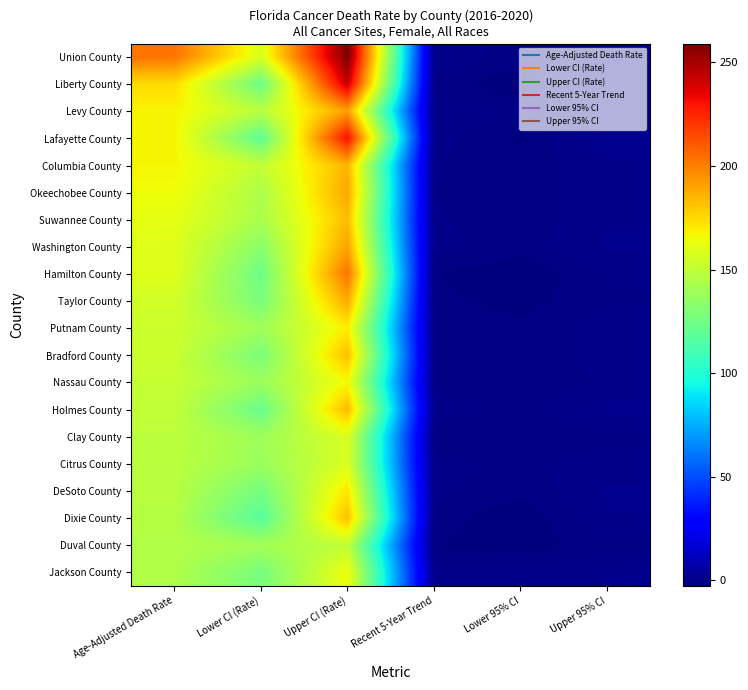

Reading left to right, list all the values displayed in this chart.

Union County: Age-Adjusted Death Rate=203.5	Lower CI (Rate)=158.0	Upper CI (Rate)=259.1	Recent 5-Year Trend=0.3	Lower 95% CI=-1.1	Upper 95% CI=1.7
Liberty County: Age-Adjusted Death Rate=174.5	Lower CI (Rate)=123.2	Upper CI (Rate)=242.4	Recent 5-Year Trend=-0.8	Lower 95% CI=-2.6	Upper 95% CI=1.1
Levy County: Age-Adjusted Death Rate=168.0	Lower CI (Rate)=147.6	Upper CI (Rate)=190.9	Recent 5-Year Trend=0.0	Lower 95% CI=-0.7	Upper 95% CI=0.7
Lafayette County: Age-Adjusted Death Rate=167.5	Lower CI (Rate)=119.0	Upper CI (Rate)=230.9	Recent 5-Year Trend=-0.1	Lower 95% CI=-1.8	Upper 95% CI=1.7
Columbia County: Age-Adjusted Death Rate=167.2	Lower CI (Rate)=150.8	Upper CI (Rate)=185.1	Recent 5-Year Trend=-0.5	Lower 95% CI=-1.1	Upper 95% CI=0.2
Okeechobee County: Age-Adjusted Death Rate=165.0	Lower CI (Rate)=143.6	Upper CI (Rate)=189.1	Recent 5-Year Trend=-0.6	Lower 95% CI=-1.1	Upper 95% CI=0.0
Suwannee County: Age-Adjusted Death Rate=161.8	Lower CI (Rate)=142.9	Upper CI (Rate)=182.9	Recent 5-Year Trend=-0.4	Lower 95% CI=-1.2	Upper 95% CI=0.4
Washington County: Age-Adjusted Death Rate=159.5	Lower CI (Rate)=133.2	Upper CI (Rate)=190.2	Recent 5-Year Trend=-0.2	Lower 95% CI=-1.1	Upper 95% CI=0.7
Hamilton County: Age-Adjusted Death Rate=159.4	Lower CI (Rate)=124.0	Upper CI (Rate)=203.3	Recent 5-Year Trend=-1.5	Lower 95% CI=-2.5	Upper 95% CI=-0.5
Taylor County: Age-Adjusted Death Rate=155.3	Lower CI (Rate)=127.6	Upper CI (Rate)=188.1	Recent 5-Year Trend=-1.3	Lower 95% CI=-2.0	Upper 95% CI=-0.6
Putnam County: Age-Adjusted Death Rate=153.8	Lower CI (Rate)=139.5	Upper CI (Rate)=169.5	Recent 5-Year Trend=-0.7	Lower 95% CI=-1.3	Upper 95% CI=-0.2
Bradford County: Age-Adjusted Death Rate=153.2	Lower CI (Rate)=128.1	Upper CI (Rate)=182.2	Recent 5-Year Trend=-0.8	Lower 95% CI=-1.6	Upper 95% CI=0.1
Nassau County: Age-Adjusted Death Rate=151.5	Lower CI (Rate)=138.3	Upper CI (Rate)=165.9	Recent 5-Year Trend=-0.8	Lower 95% CI=-1.3	Upper 95% CI=-0.4
Holmes County: Age-Adjusted Death Rate=150.4	Lower CI (Rate)=122.4	Upper CI (Rate)=183.8	Recent 5-Year Trend=0.0	Lower 95% CI=-1.0	Upper 95% CI=1.0
Clay County: Age-Adjusted Death Rate=148.4	Lower CI (Rate)=139.2	Upper CI (Rate)=158.1	Recent 5-Year Trend=-1.1	Lower 95% CI=-1.5	Upper 95% CI=-0.8
Citrus County: Age-Adjusted Death Rate=147.7	Lower CI (Rate)=138.1	Upper CI (Rate)=158.0	Recent 5-Year Trend=-0.4	Lower 95% CI=-0.7	Upper 95% CI=-0.1
DeSoto County: Age-Adjusted Death Rate=147.3	Lower CI (Rate)=126.3	Upper CI (Rate)=171.3	Recent 5-Year Trend=-0.3	Lower 95% CI=-1.3	Upper 95% CI=0.7
Dixie County: Age-Adjusted Death Rate=146.0	Lower CI (Rate)=116.6	Upper CI (Rate)=182.0	Recent 5-Year Trend=-1.0	Lower 95% CI=-2.4	Upper 95% CI=0.4
Duval County: Age-Adjusted Death Rate=145.4	Lower CI (Rate)=141.0	Upper CI (Rate)=150.0	Recent 5-Year Trend=-1.6	Lower 95% CI=-2.0	Upper 95% CI=-1.2
Jackson County: Age-Adjusted Death Rate=144.7	Lower CI (Rate)=127.0	Upper CI (Rate)=164.6	Recent 5-Year Trend=0.0	Lower 95% CI=-0.5	Upper 95% CI=0.6